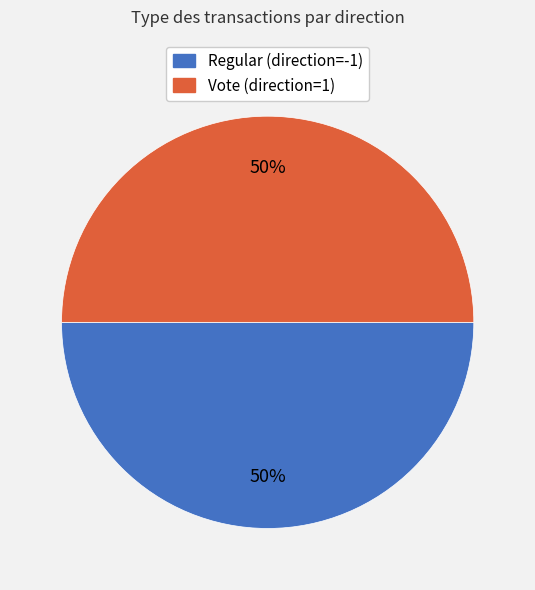

Approximately how many times larger is the value at Regular (direction=-1) compared to Vote (direction=1)?

1.0